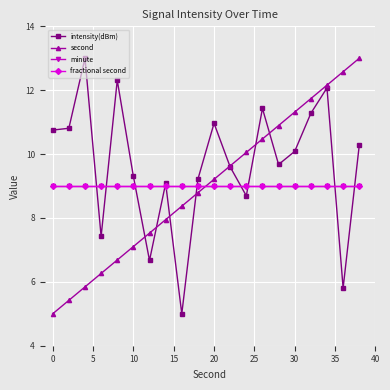

Does the chart have visible grid lines?

Yes